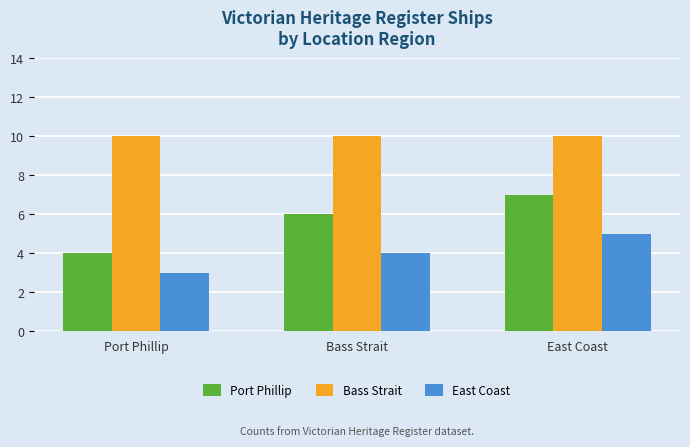

List the labels in order of East Coast value, smallest first.

Port Phillip, Bass Strait, East Coast